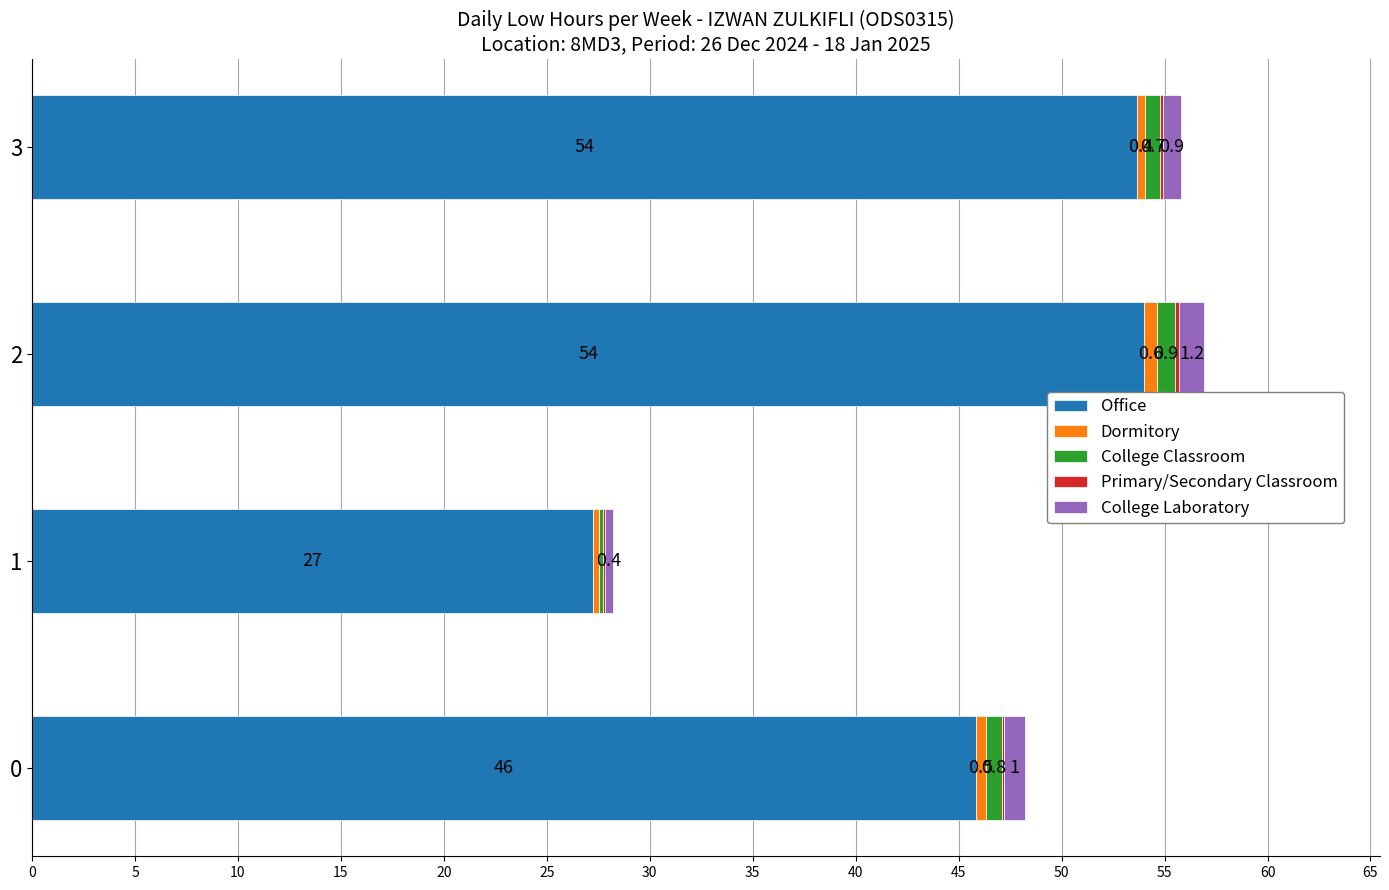

The Office series shows 24.1 at 2. True or false?

False